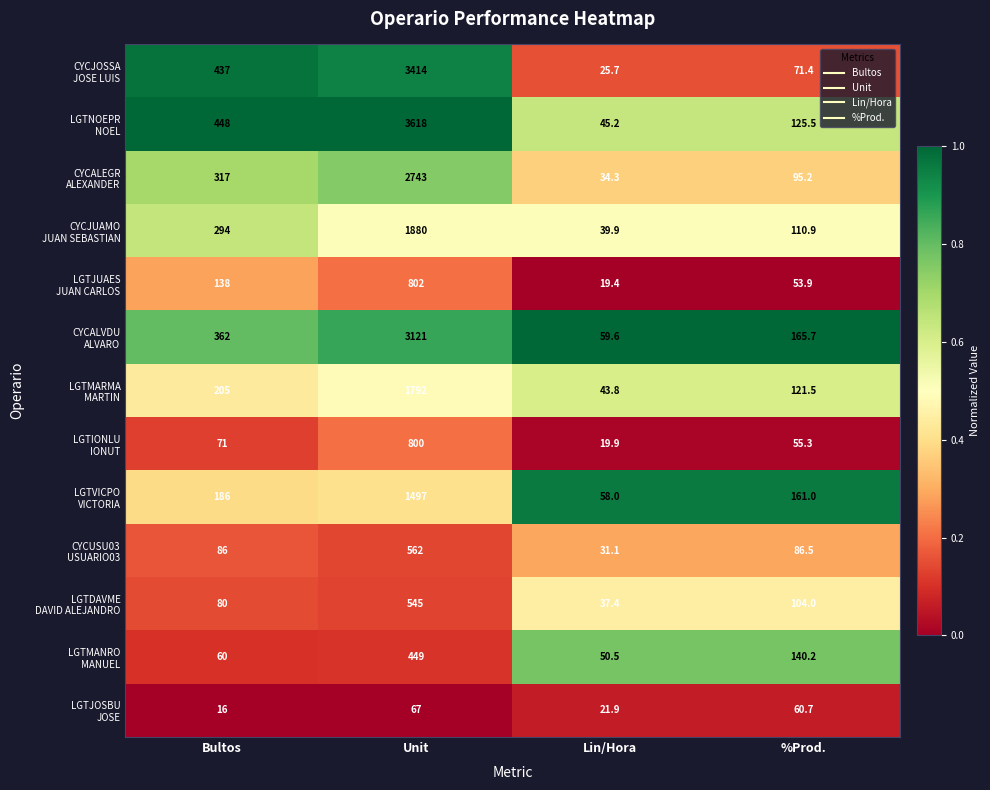

What is the greatest value displayed?

3618.0